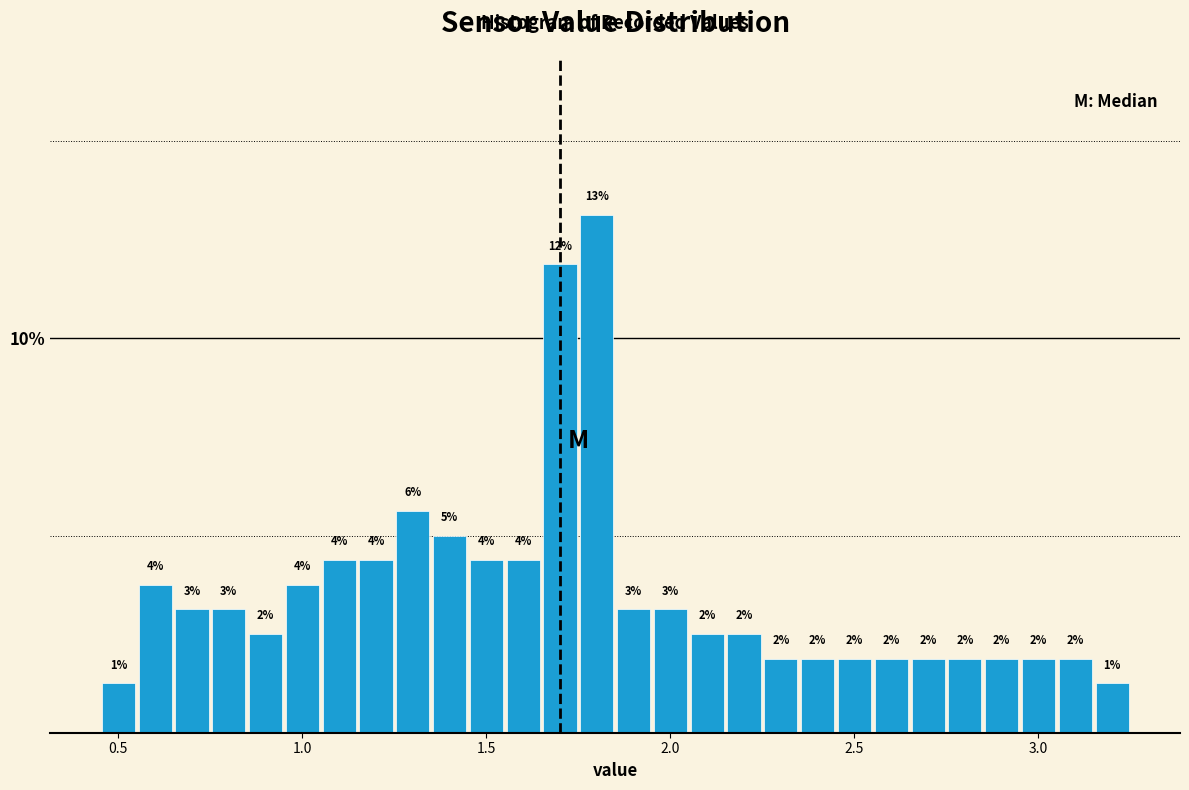

Around what value on the x-axis is the tallest bar? Give the approximate position of its centre, as read against the axis.

1.80